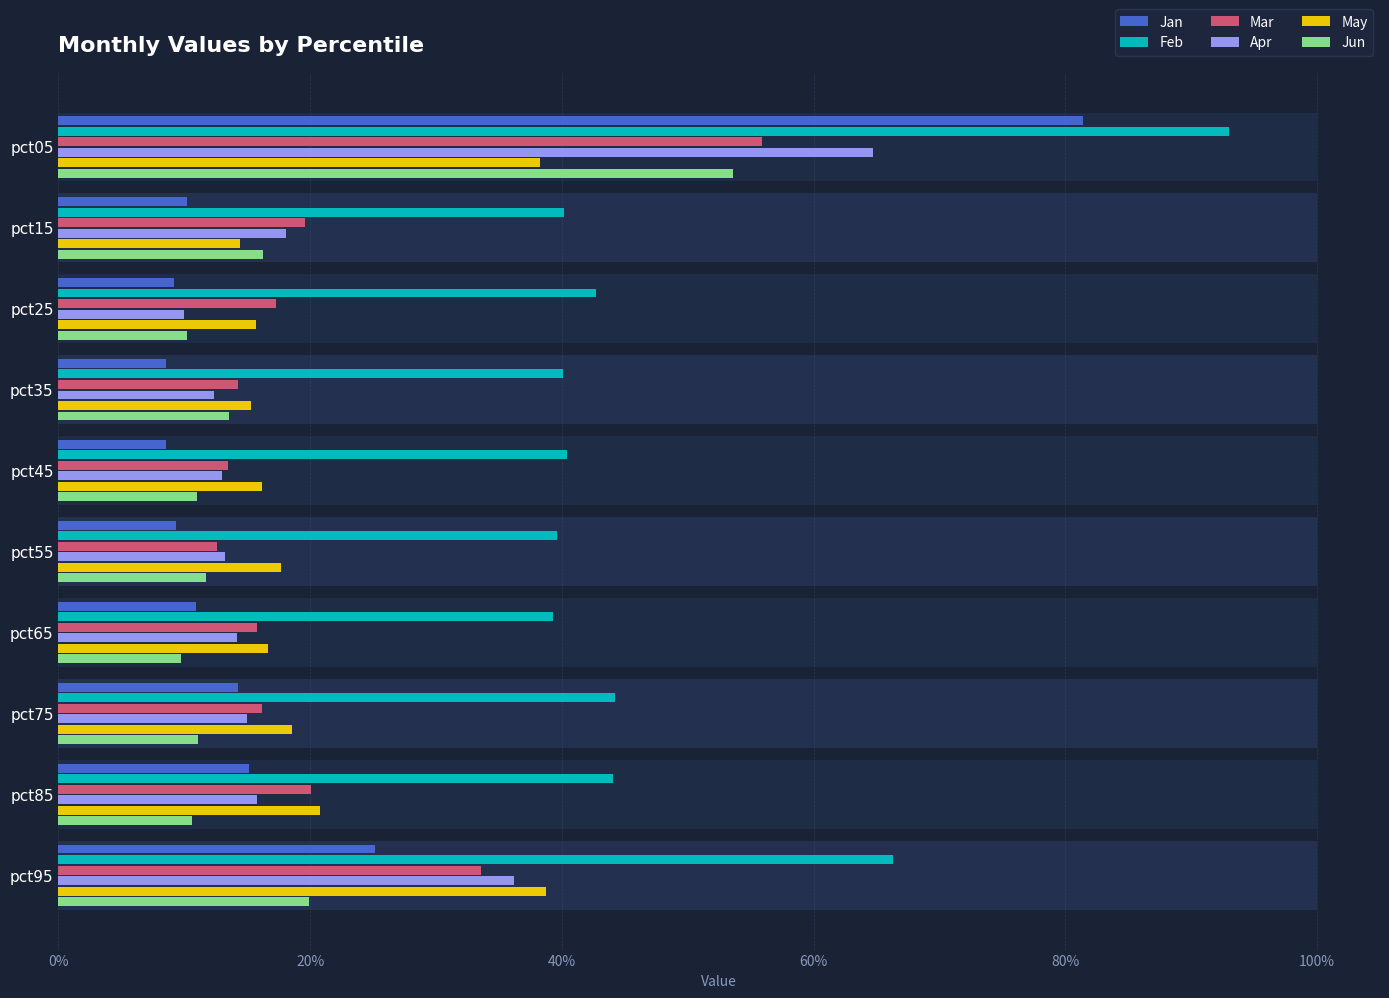

Between pct15 and pct65, which series saw the biggest shift?

Jun